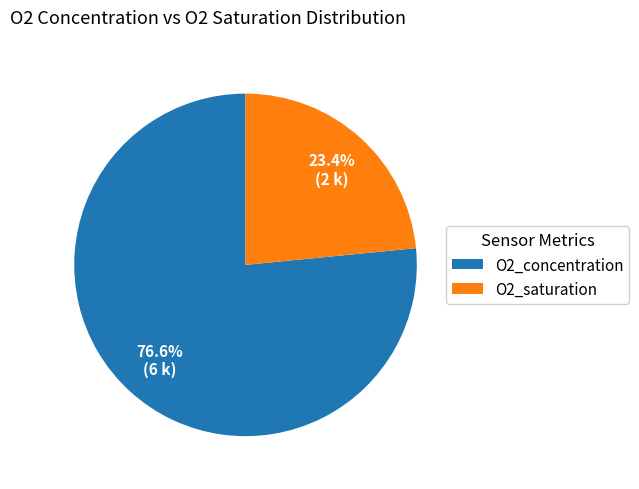

Is there any slice that represents more than half of the pie?

Yes